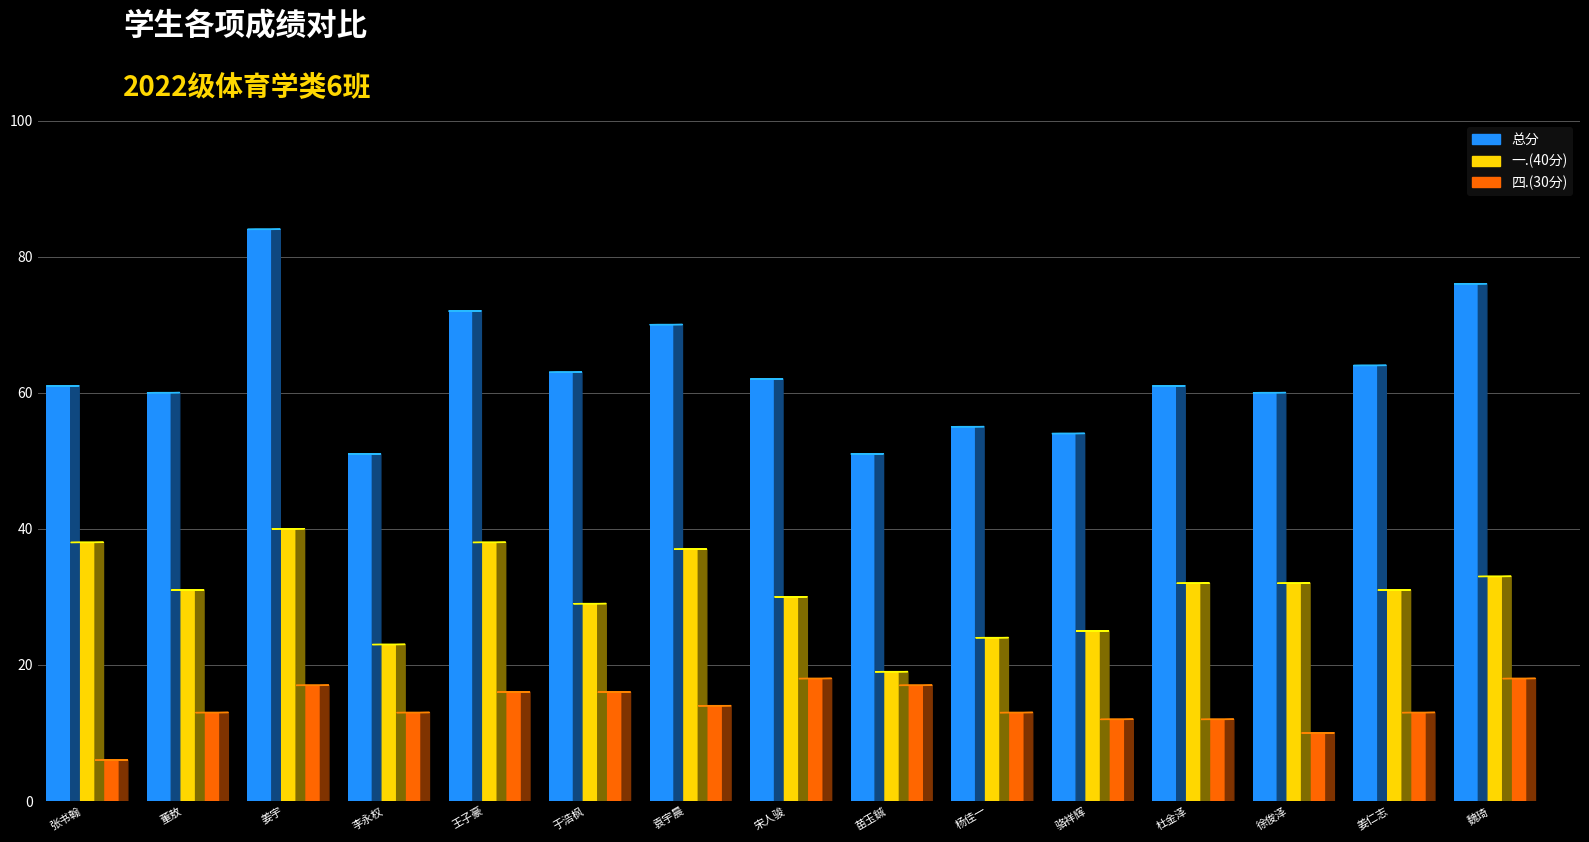

Reading left to right, transcribe all the data shown in this chart.

总分: 张书翰=61	董敖=60	姜宇=84	李永权=51	王子豪=72	于浩枫=63	袁宇晨=70	宋人骏=62	苗玉鋮=51	杨佳一=55	骆祥辉=54	杜金泽=61	徐俊泽=60	姜仁志=64	魏琦=76
一.(40分): 张书翰=38	董敖=31	姜宇=40	李永权=23	王子豪=38	于浩枫=29	袁宇晨=37	宋人骏=30	苗玉鋮=19	杨佳一=24	骆祥辉=25	杜金泽=32	徐俊泽=32	姜仁志=31	魏琦=33
四.(30分): 张书翰=6	董敖=13	姜宇=17	李永权=13	王子豪=16	于浩枫=16	袁宇晨=14	宋人骏=18	苗玉鋮=17	杨佳一=13	骆祥辉=12	杜金泽=12	徐俊泽=10	姜仁志=13	魏琦=18